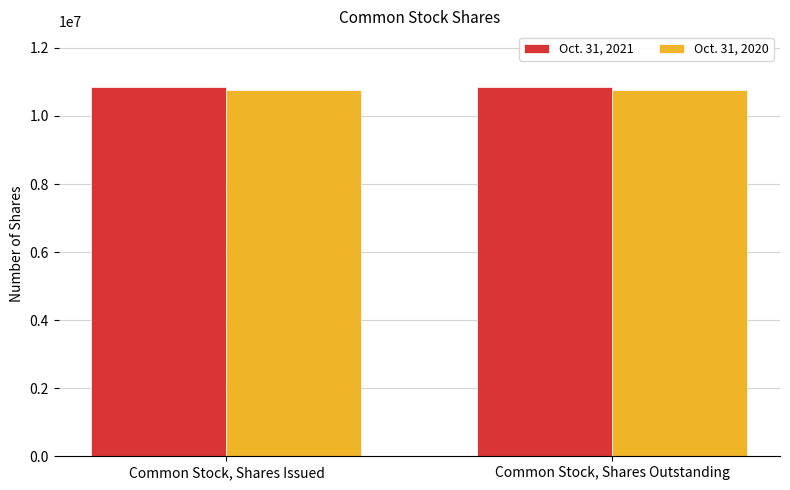

Rank the series by their average value, from lowest to highest.

Oct. 31, 2020, Oct. 31, 2021